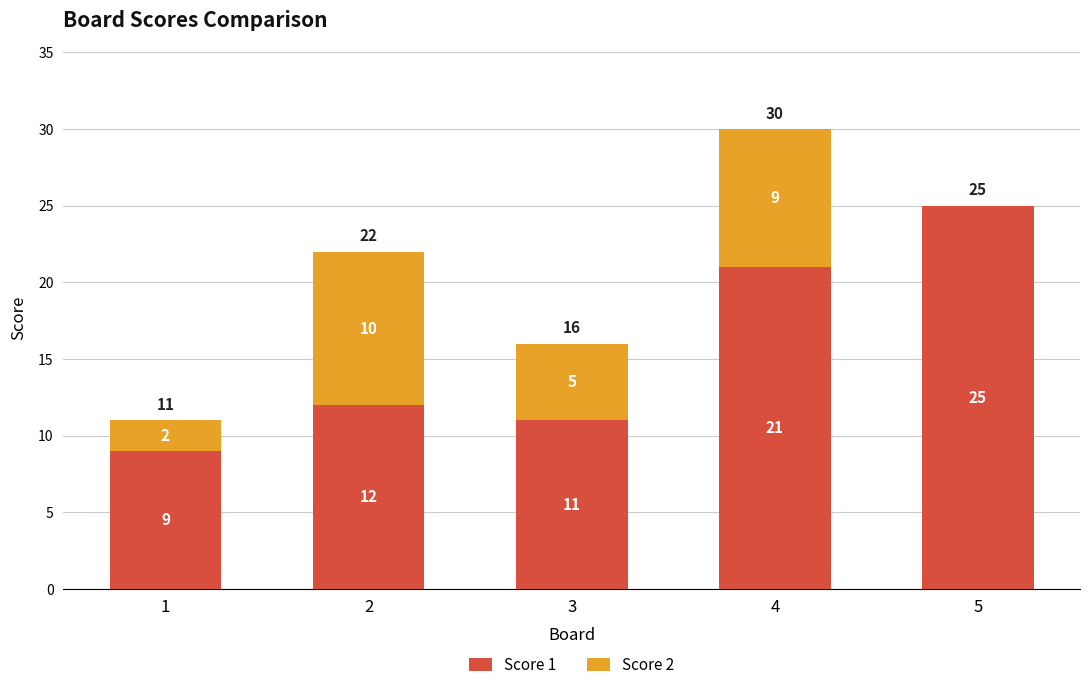

What is the highest value of the Score 1 series?

25